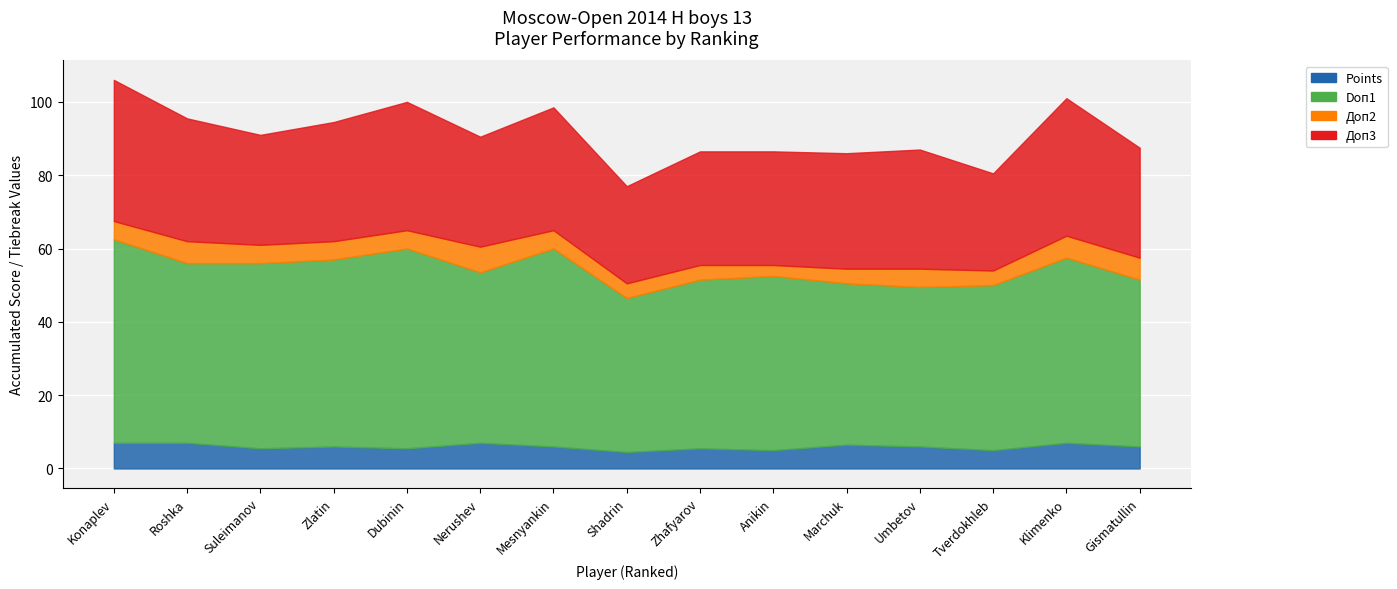

Reading right to left, transcribe all the data shown in this chart.

Points: 15=6.0	14=7.0	13=5.0	12=6.0	11=6.5	10=5.0	9=5.5	8=4.5	7=6.0	6=7.0	5=5.5	4=6.0	3=5.5	2=7.0	1=7.0
Doп1: 15=45.5	14=50.5	13=45.0	12=43.5	11=44.0	10=47.5	9=46.0	8=42.0	7=54.0	6=46.5	5=54.5	4=51.0	3=50.5	2=49.0	1=55.5
Доп2: 15=6.0	14=6.0	13=4.0	12=5.0	11=4.0	10=3.0	9=4.0	8=4.0	7=5.0	6=7.0	5=5.0	4=5.0	3=5.0	2=6.0	1=5.0
Доп3: 15=30.0	14=37.5	13=26.5	12=32.5	11=31.5	10=31.0	9=31.0	8=26.5	7=33.5	6=30.0	5=35.0	4=32.5	3=30.0	2=33.5	1=38.5